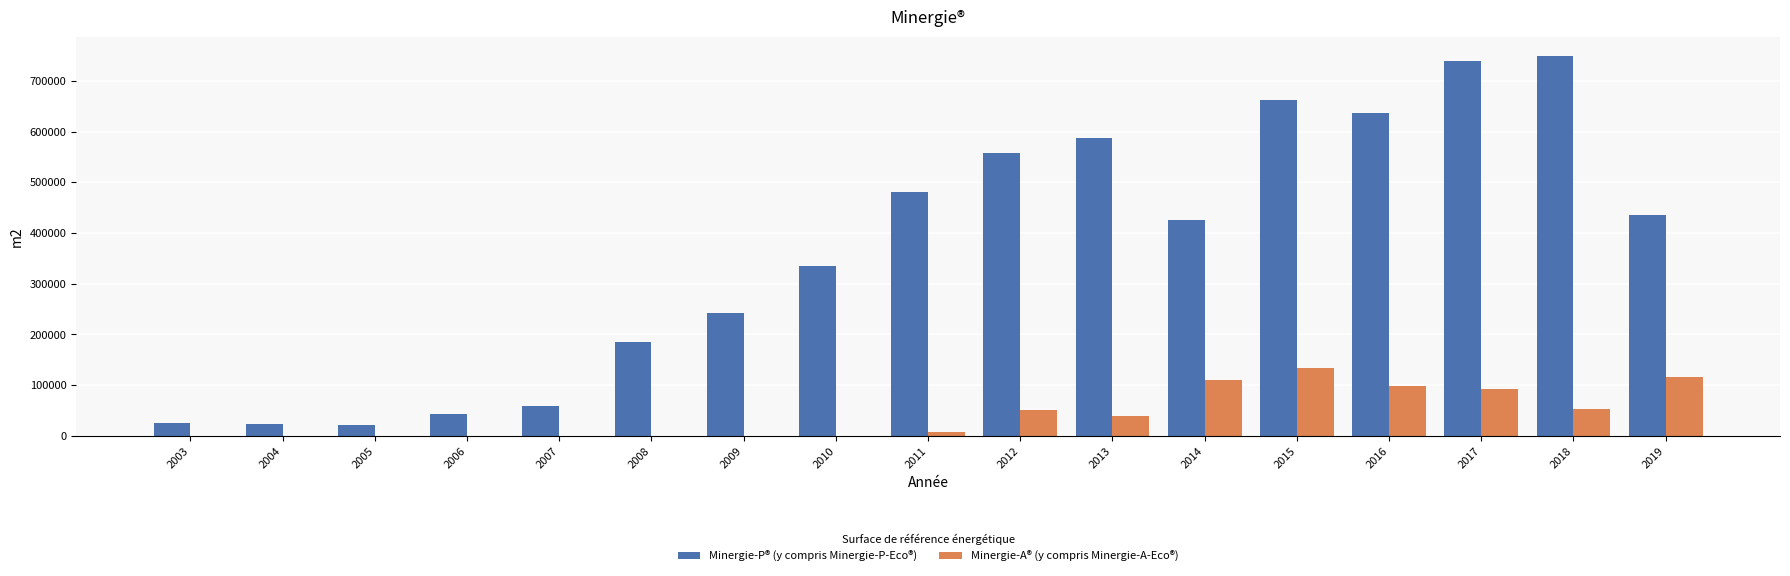

Count the number of data series in this chart.

2